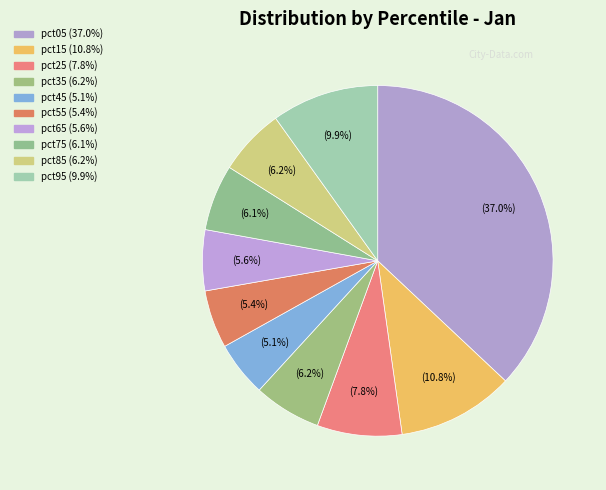

How many segments does this pie chart have?

10